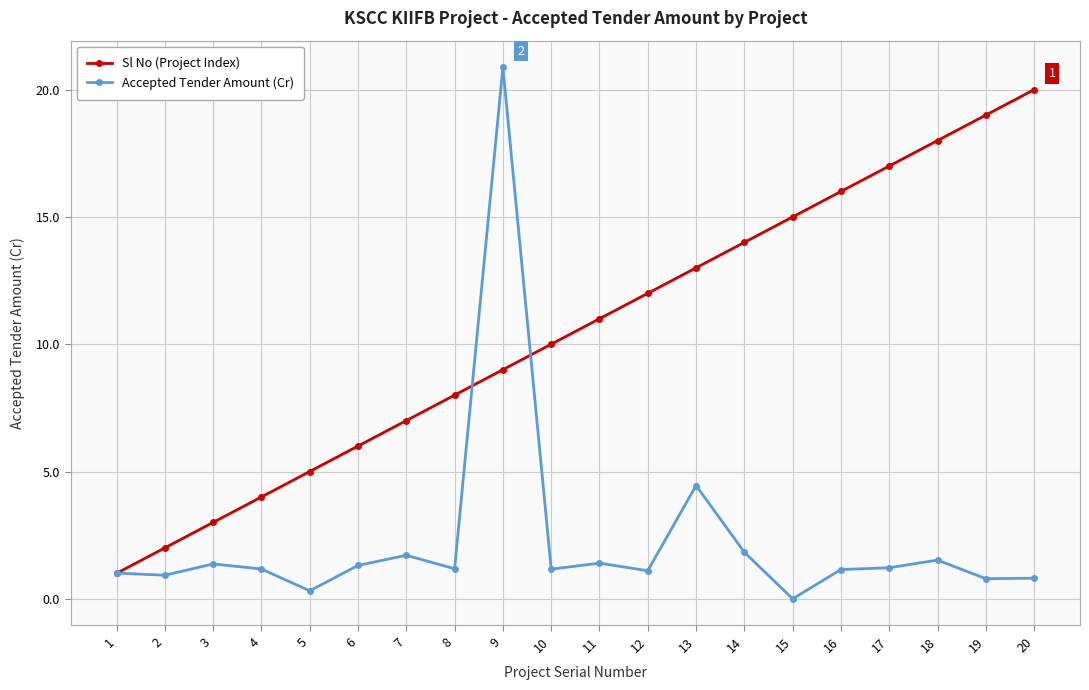

List the series in order of their overall mean, lowest first.

Accepted Tender Amount (Cr), Sl No (Project Index)